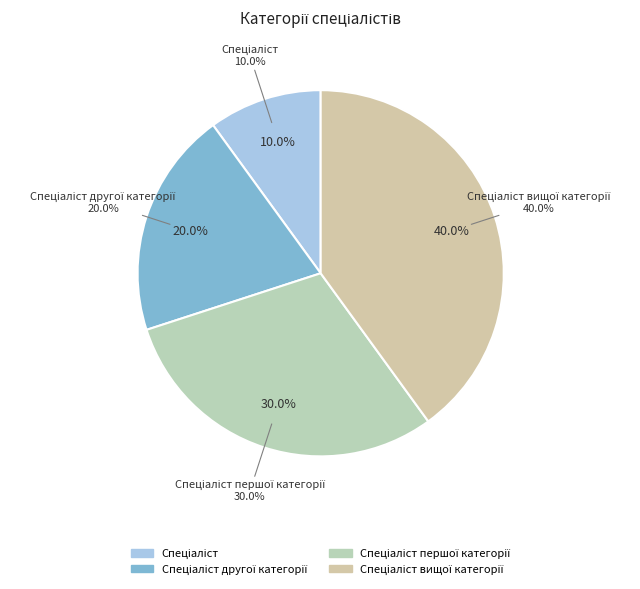

Rank the categories by value from highest to lowest.

Спеціаліст вищої категорії, Спеціаліст першої категорії, Спеціаліст другої категорії, Спеціаліст